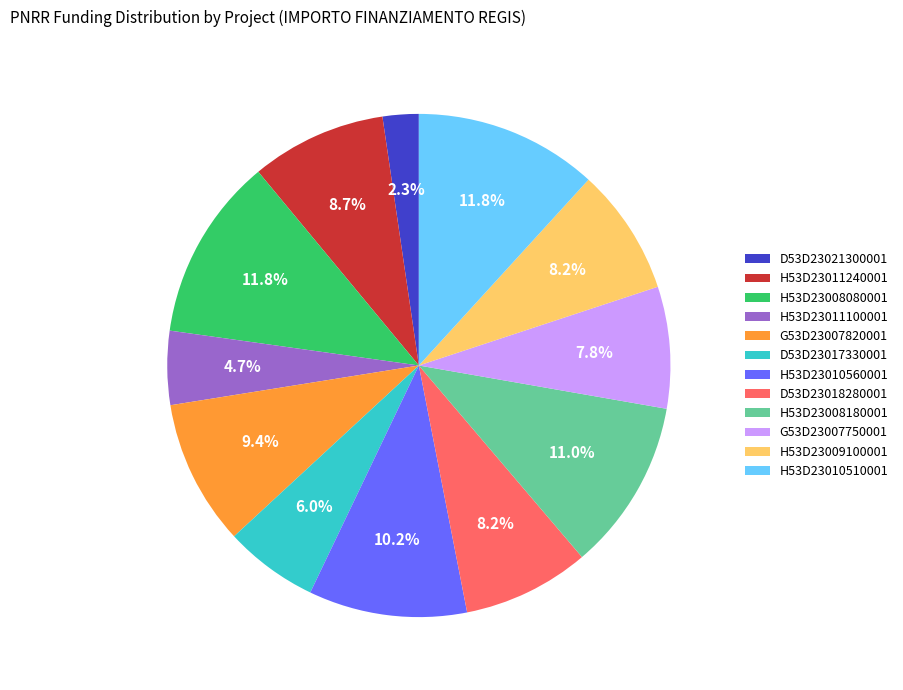

What percentage is the H53D23009100001 slice, to the nearest percent?

8%